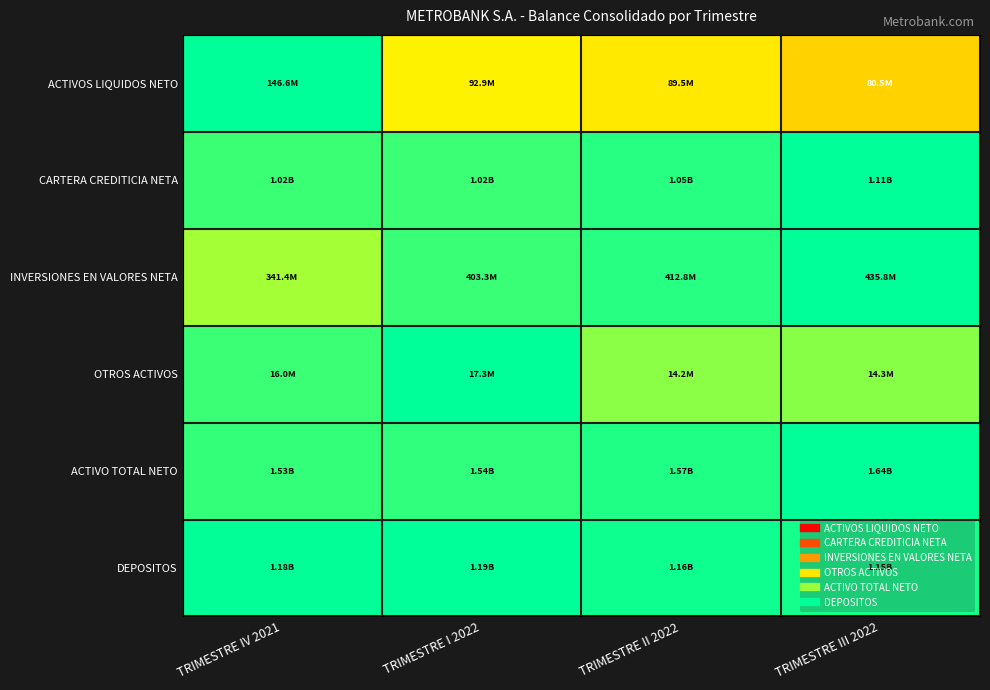

Reading right to left, what are all the values shown in this chart?

ACTIVOS LIQUIDOS NETO: TRIMESTRE III 2022=0.5	TRIMESTRE II 2022=0.6	TRIMESTRE I 2022=0.6	TRIMESTRE IV 2021=1.0
CARTERA CREDITICIA NETA: TRIMESTRE III 2022=1.0	TRIMESTRE II 2022=0.9	TRIMESTRE I 2022=0.9	TRIMESTRE IV 2021=0.9
INVERSIONES EN VALORES NETA: TRIMESTRE III 2022=1.0	TRIMESTRE II 2022=0.9	TRIMESTRE I 2022=0.9	TRIMESTRE IV 2021=0.8
OTROS ACTIVOS: TRIMESTRE III 2022=0.8	TRIMESTRE II 2022=0.8	TRIMESTRE I 2022=1.0	TRIMESTRE IV 2021=0.9
ACTIVO TOTAL NETO: TRIMESTRE III 2022=1.0	TRIMESTRE II 2022=1.0	TRIMESTRE I 2022=0.9	TRIMESTRE IV 2021=0.9
DEPOSITOS: TRIMESTRE III 2022=1.0	TRIMESTRE II 2022=1.0	TRIMESTRE I 2022=1.0	TRIMESTRE IV 2021=1.0